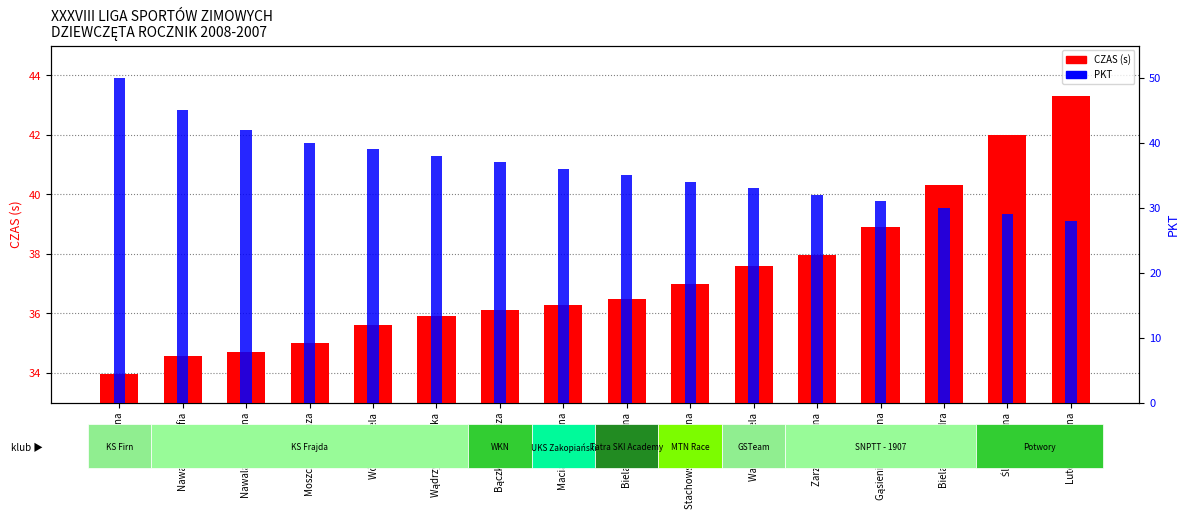

Reading left to right, list all the values displayed in this chart.

CZAS (s): 34.0	34.6	34.7	35.0	35.6	35.9	36.1	36.3	36.5	37.0	37.6	38.0	38.9	40.3	42.0	43.3
PKT: 50.0	45.0	42.0	40.0	39.0	38.0	37.0	36.0	35.0	34.0	33.0	32.0	31.0	30.0	29.0	28.0